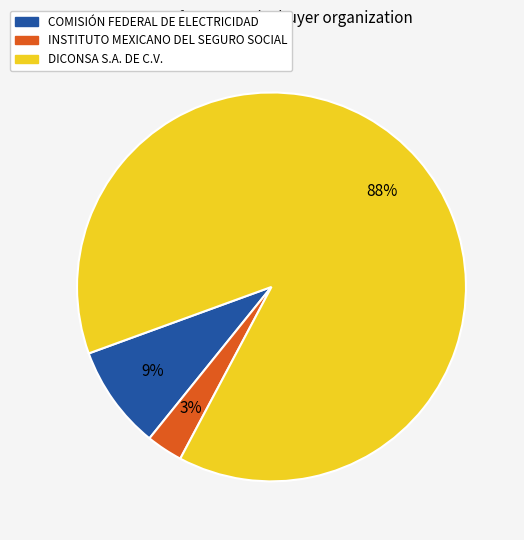

To the nearest percent, what portion does DICONSA S.A. DE C.V. represent?

88%